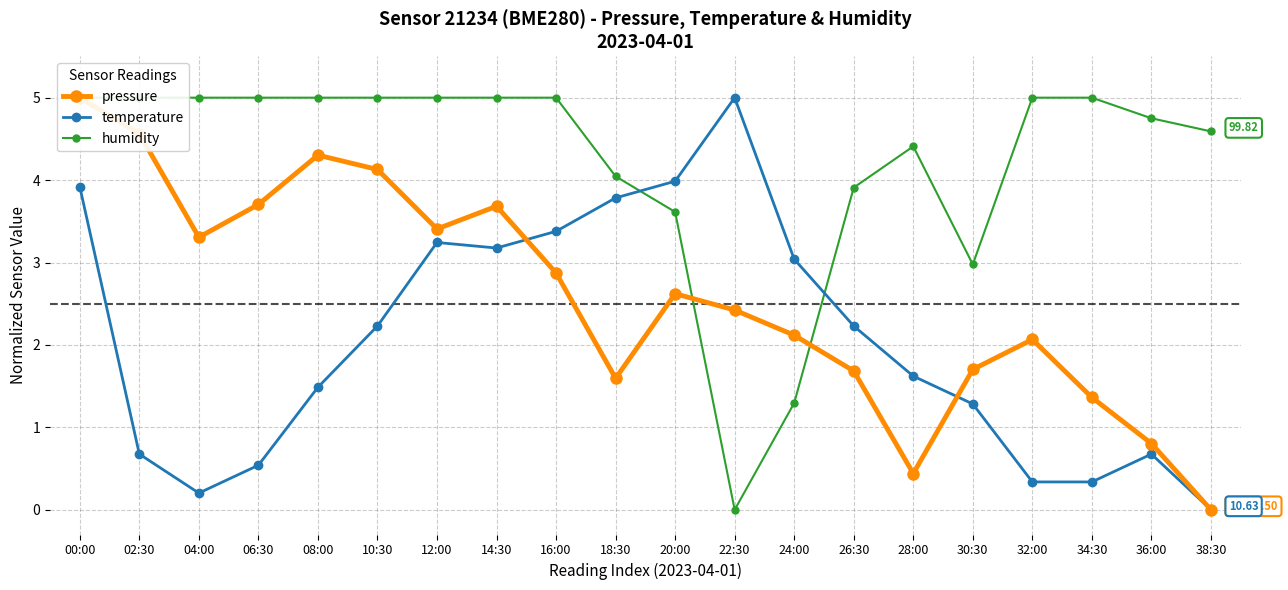

What is the label of the 17th point from the left?

32:00